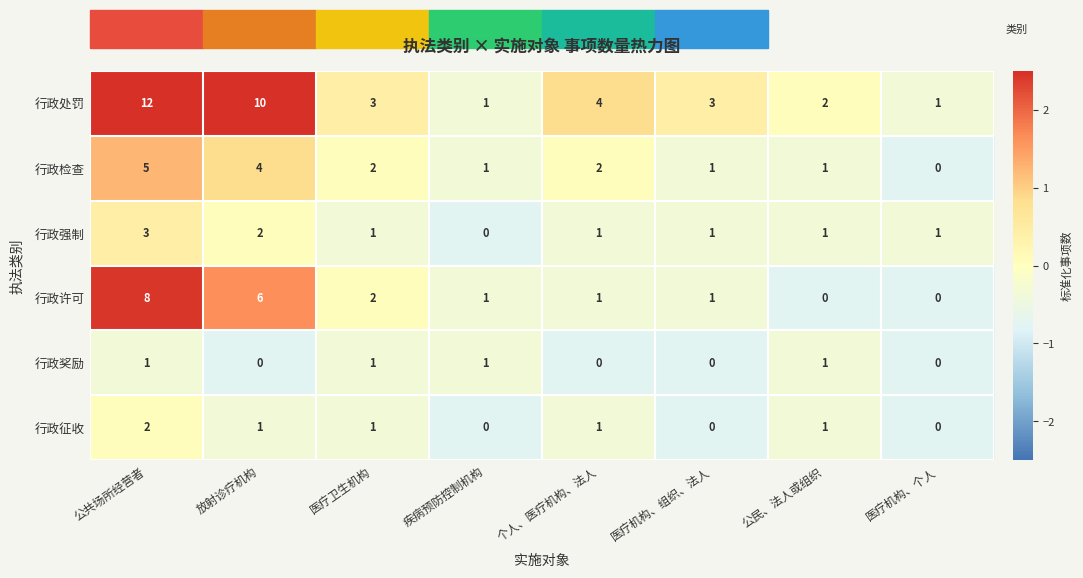

What is the maximum value for 行政许可?

8